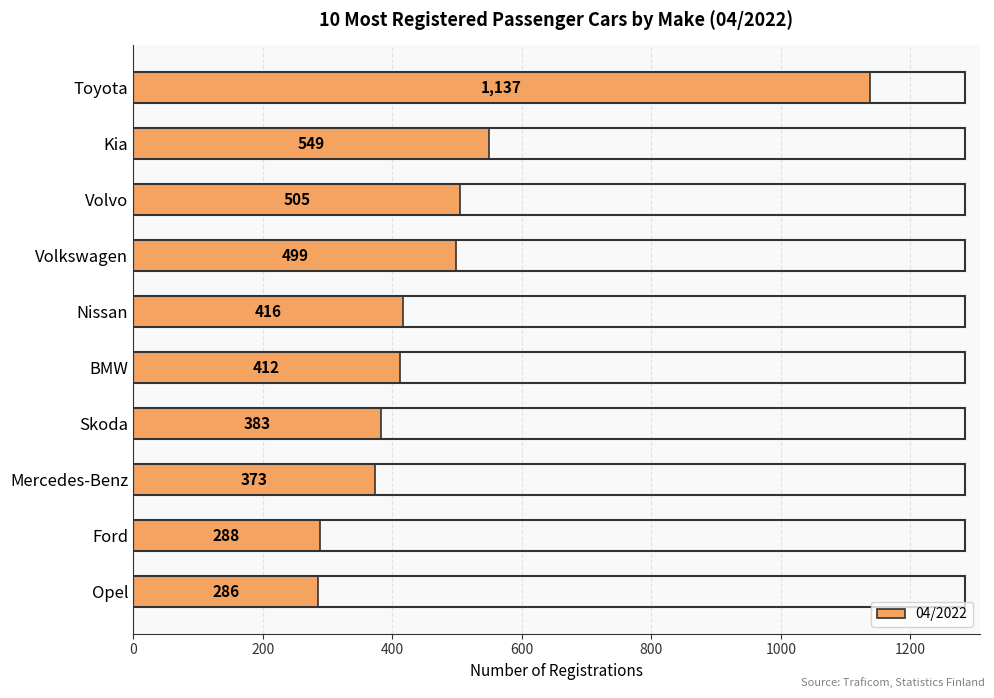

Rank the categories by value from highest to lowest.

Toyota, Kia, Volvo, Volkswagen, Nissan, BMW, Skoda, Mercedes-Benz, Ford, Opel